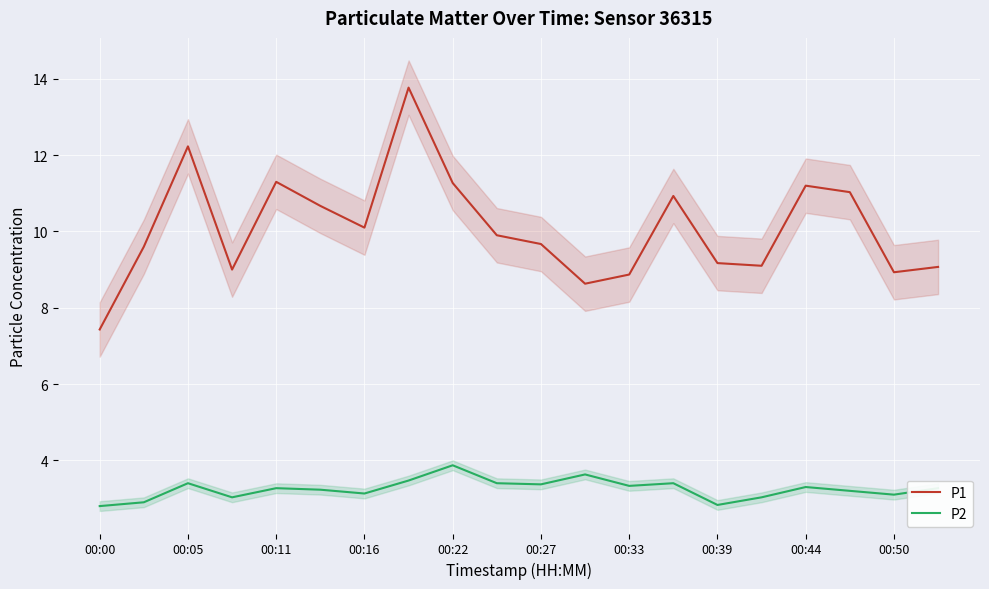

Is the value of P1 at 00:44 greater than the value of P2 at 00:33?

Yes